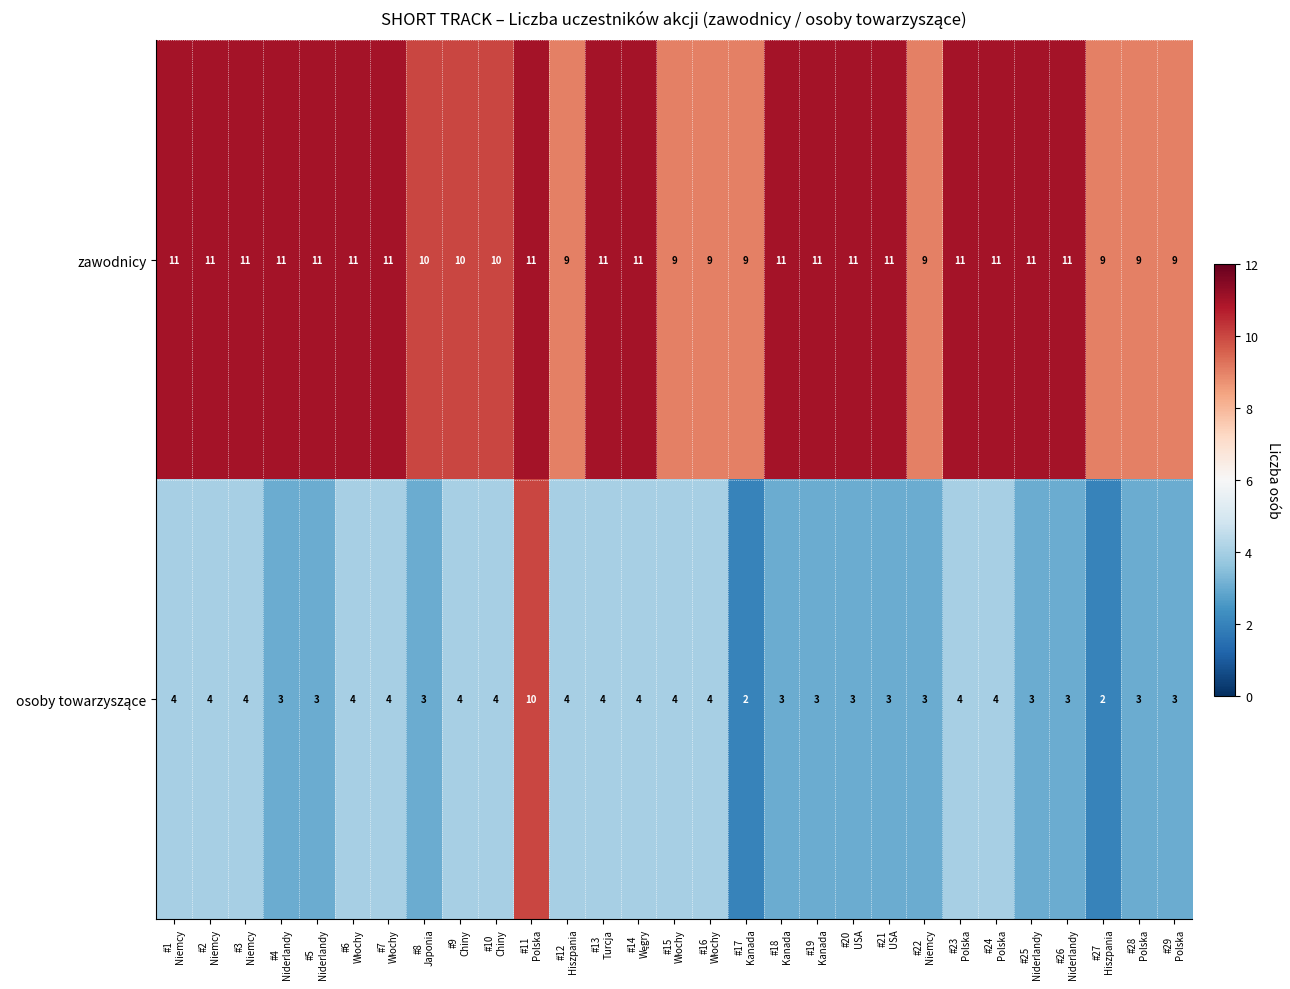

What is the maximum value shown in the chart?

11